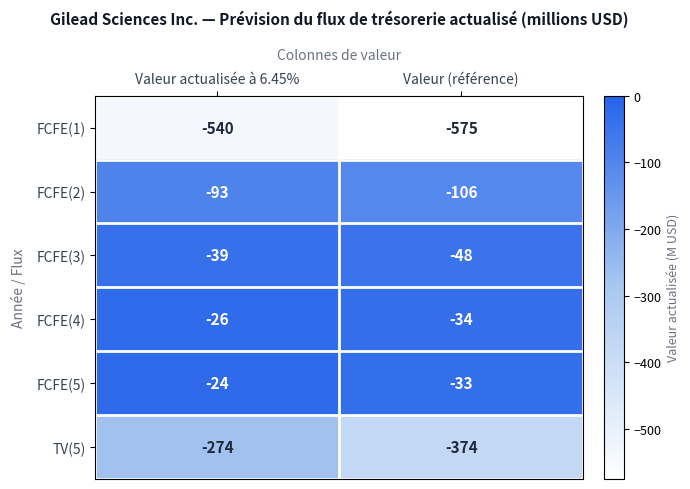

Reading right to left, transcribe all the data shown in this chart.

FCFE(1): -575	-540
FCFE(2): -106	-93
FCFE(3): -48	-39
FCFE(4): -34	-26
FCFE(5): -33	-24
TV(5): -374	-274